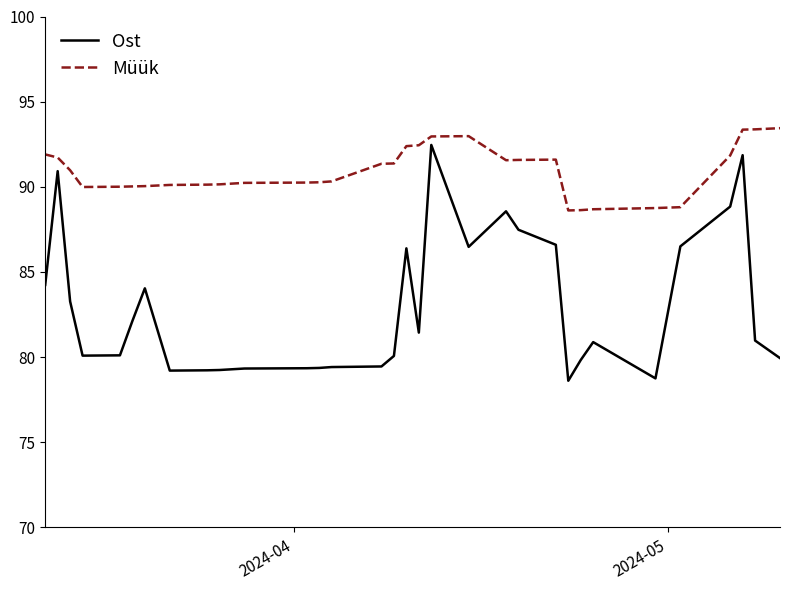

Rank the series by their maximum value, from lowest to highest.

Ost, Müük